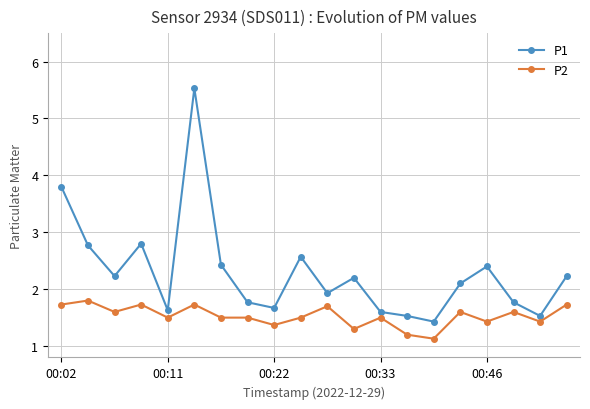

What is the greatest value displayed?

5.5